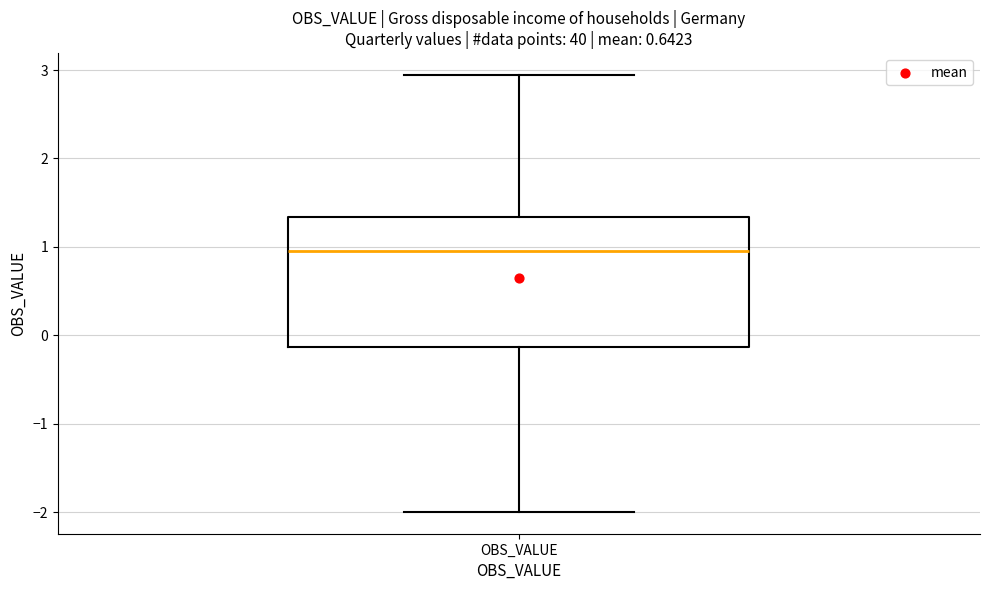

Where does the median line of the box for OBS_VALUE sit on the y-axis? The values are not printed on the chart, so give them approximately, as read against the axis.

1.0